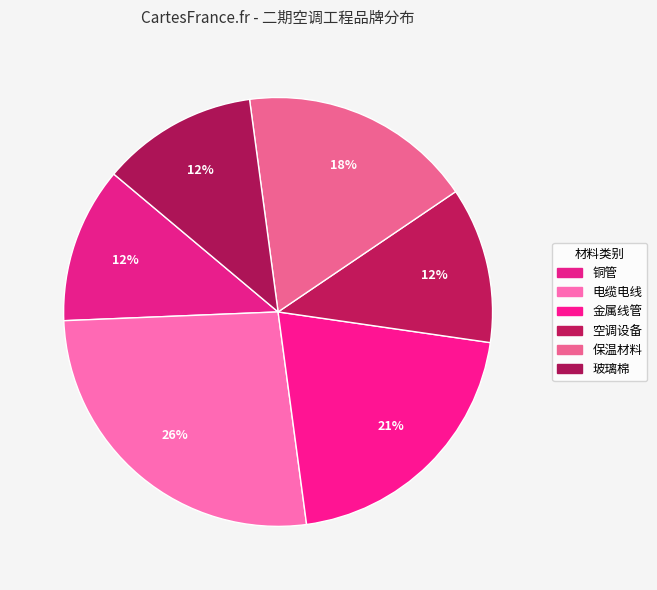

Is 电缆电线 the majority of the pie?

No